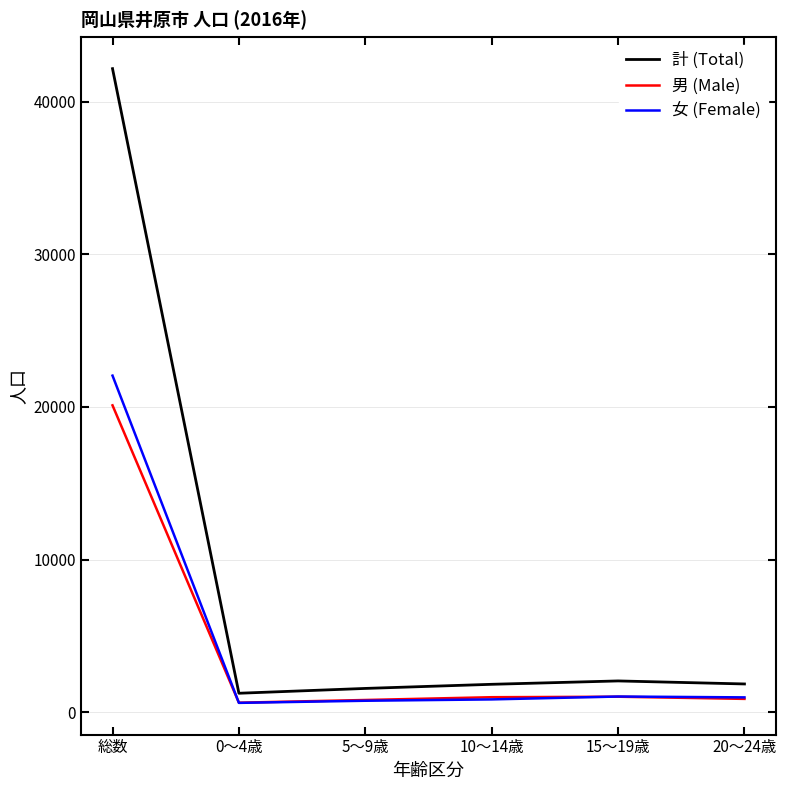

Which category has the highest value in the 女 (Female) series?

総数